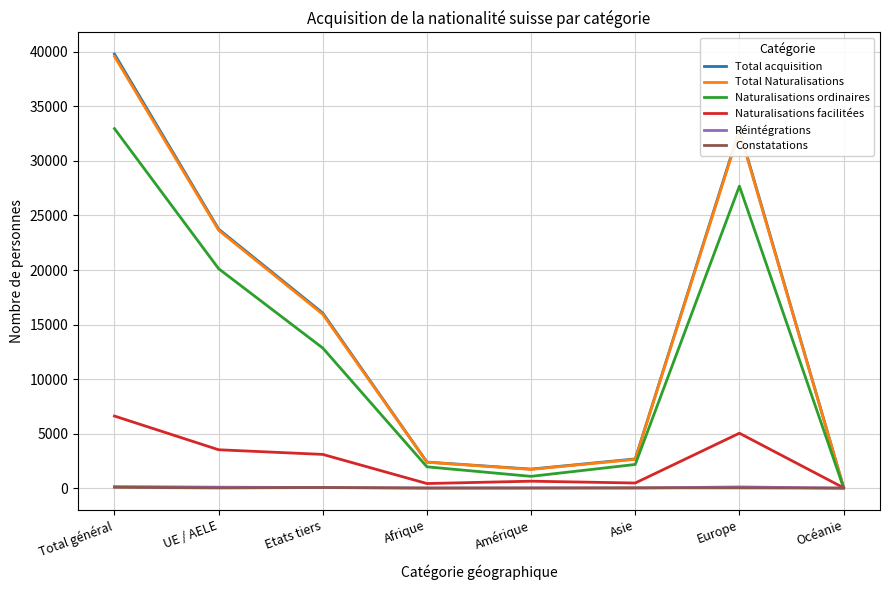

What is the difference between the Constatations values at Europe and Etats tiers?

35